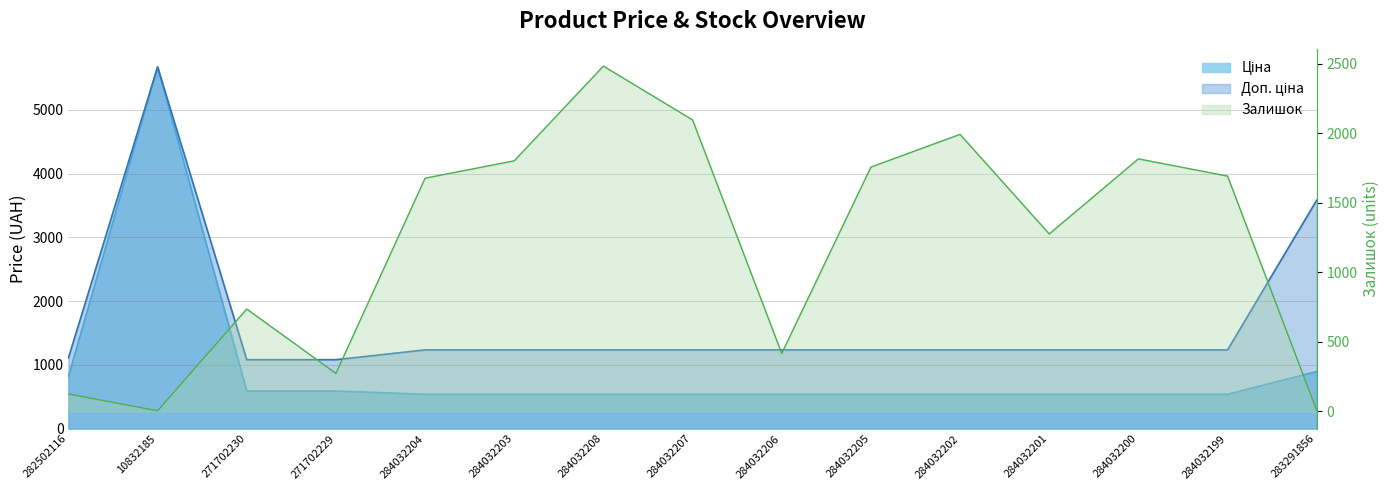

How many data points in Ціна are above 539?

5